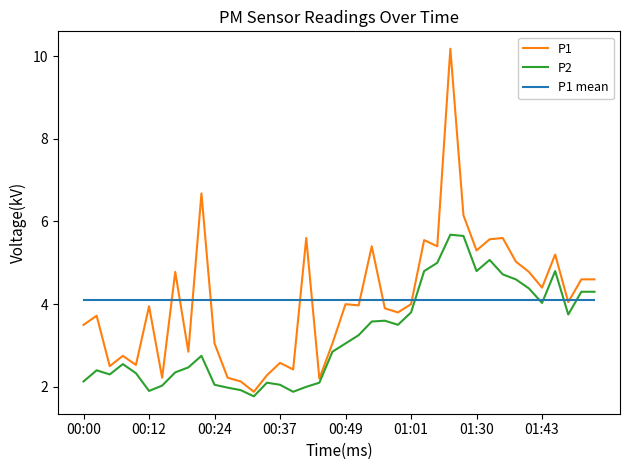

Which series ends up on top after the final intersection of P1 mean and P2?

P2